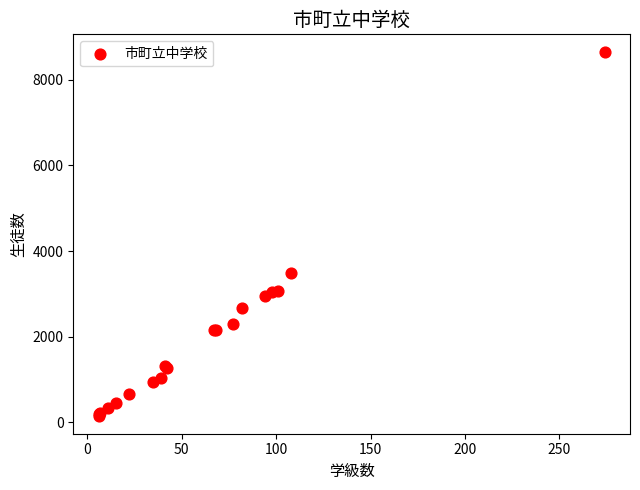

What Y value in the scatter plot is closest to 4397?

3484